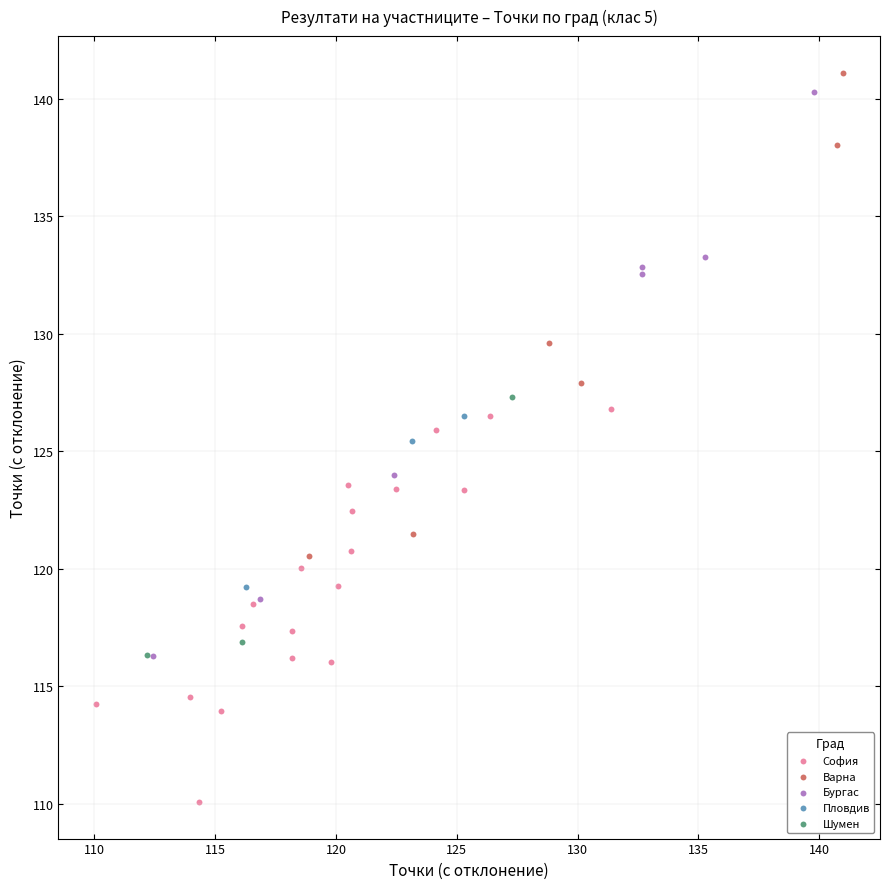

Which series has the largest Y range (max minus min)?

Бургас